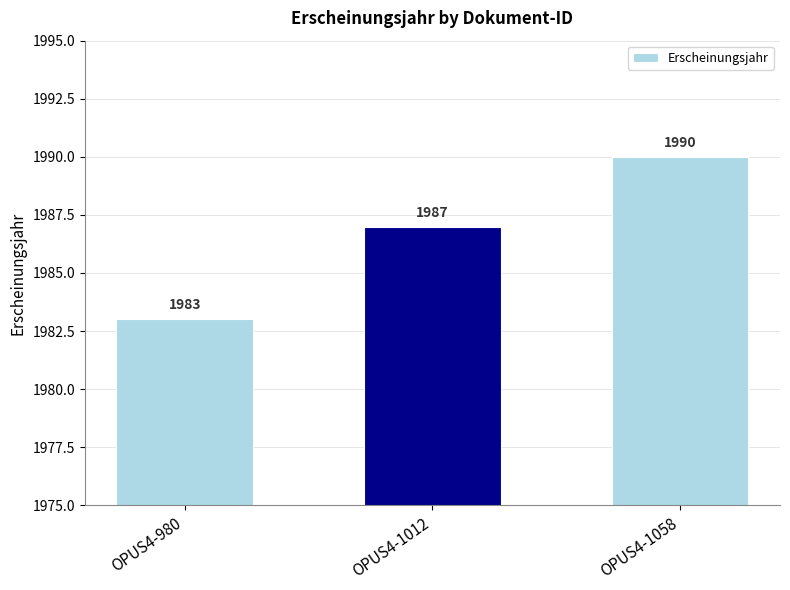

The chart shows a value of 3111 at OPUS4-1058. True or false?

False